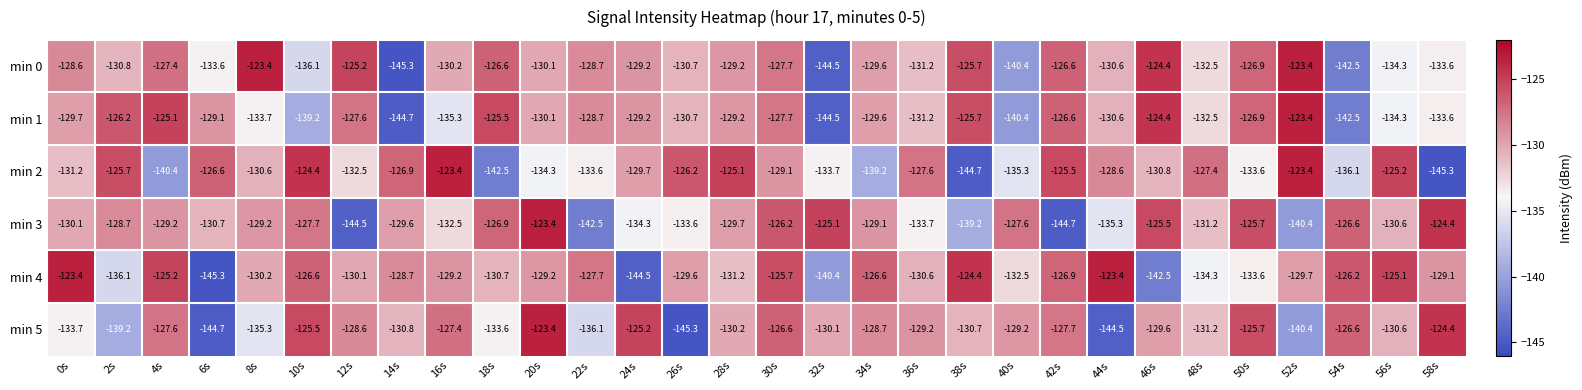

At which category is the sum across all series the highest?

30s